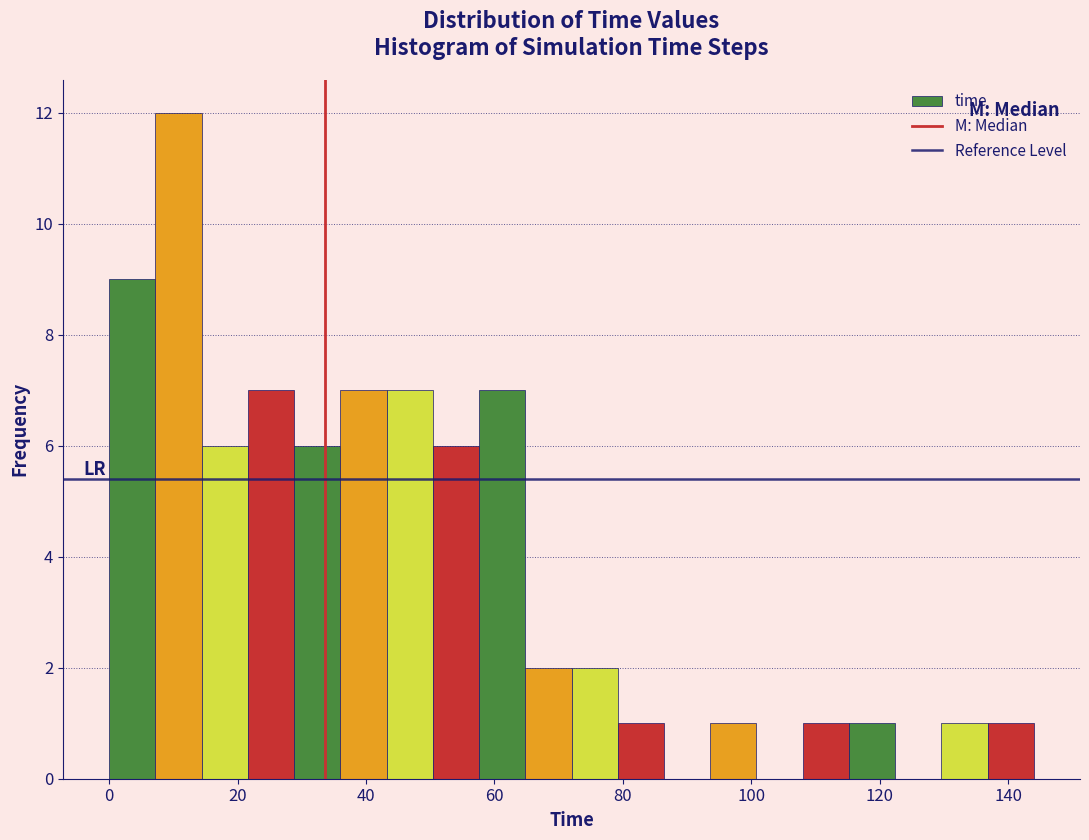

Read against the x-axis, roughly where is the centre of the tallest bar?

10